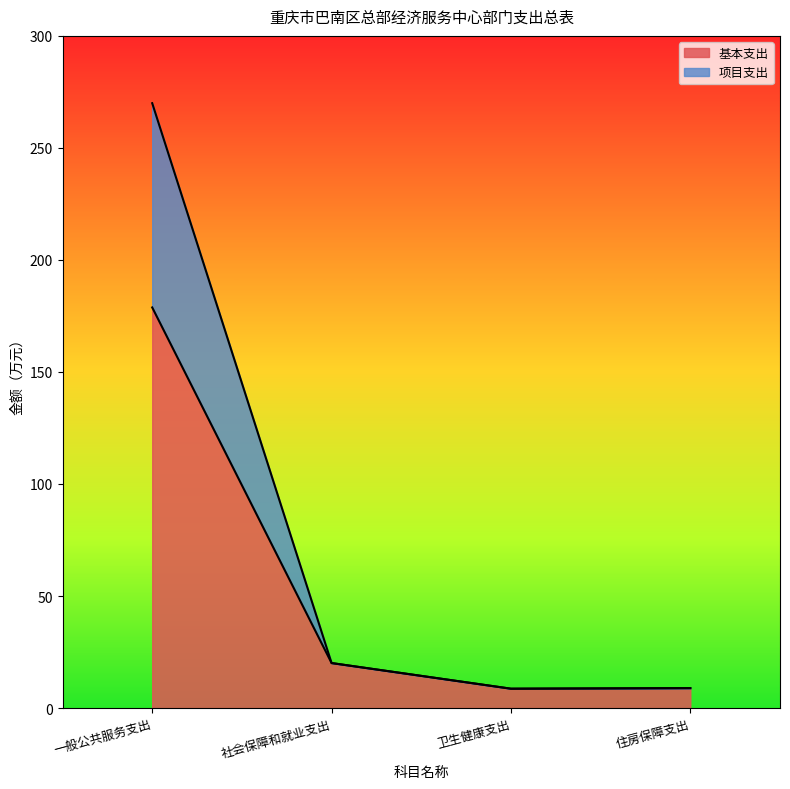

The 项目支出 series shows 8.6 at 卫生健康支出. True or false?

True